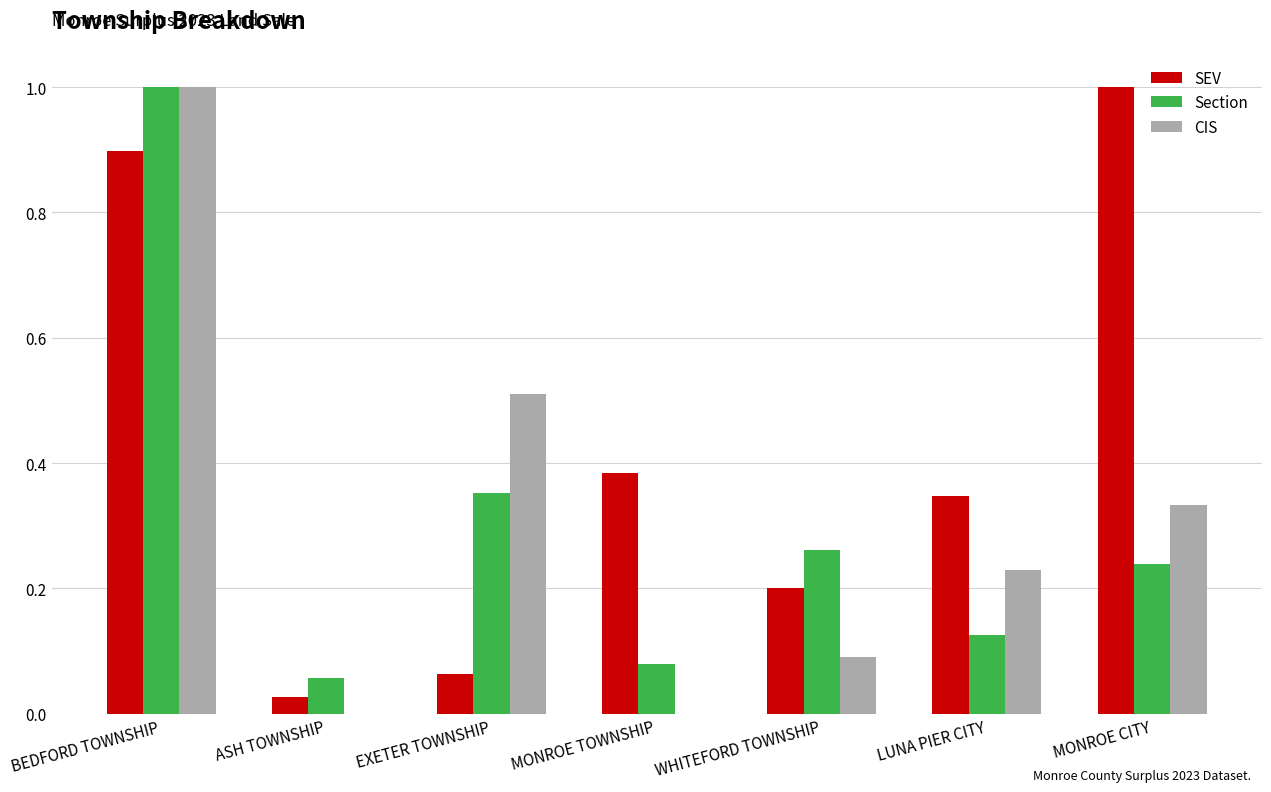

Between ASH TOWNSHIP and MONROE TOWNSHIP, which series saw the biggest shift?

SEV